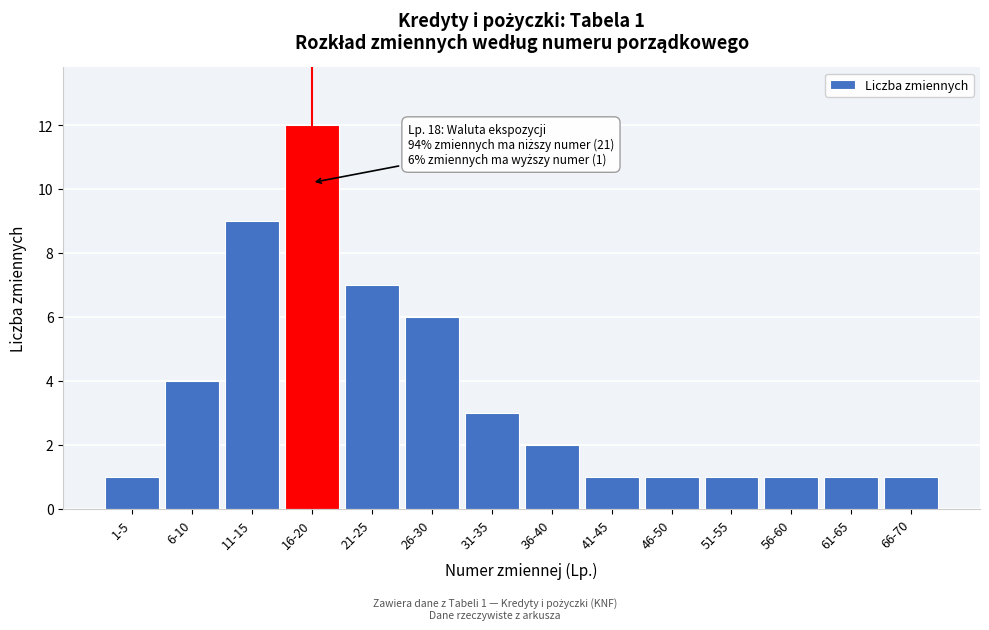

Reading left to right, list all the values displayed in this chart.

1-5=1	6-10=4	11-15=9	16-20=12	21-25=7	26-30=6	31-35=3	36-40=2	41-45=1	46-50=1	51-55=1	56-60=1	61-65=1	66-70=1